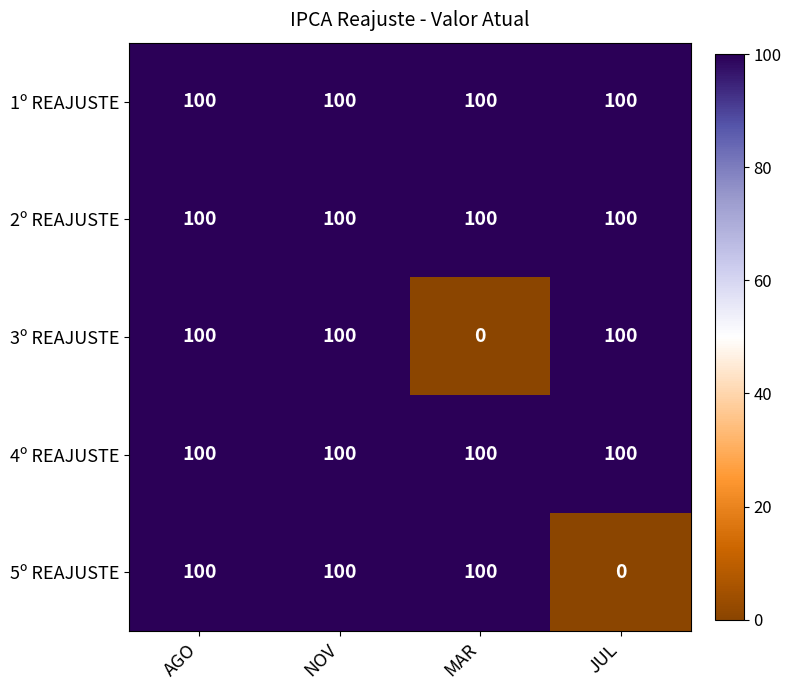

True or false: 5º REAJUSTE has a value of 159 at AGO.

False